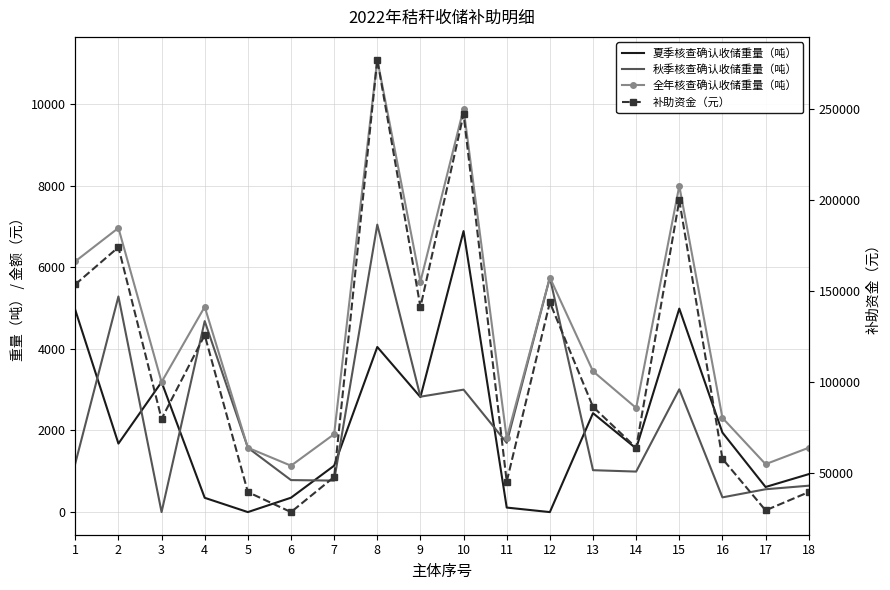

True or false: 夏季核查确认收储重量（吨） has more than 1 interior local peaks.

True